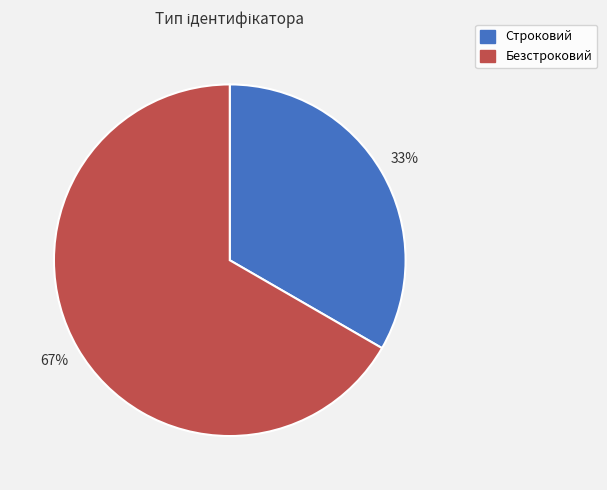

Which category has the biggest portion of the pie?

Безстроковий